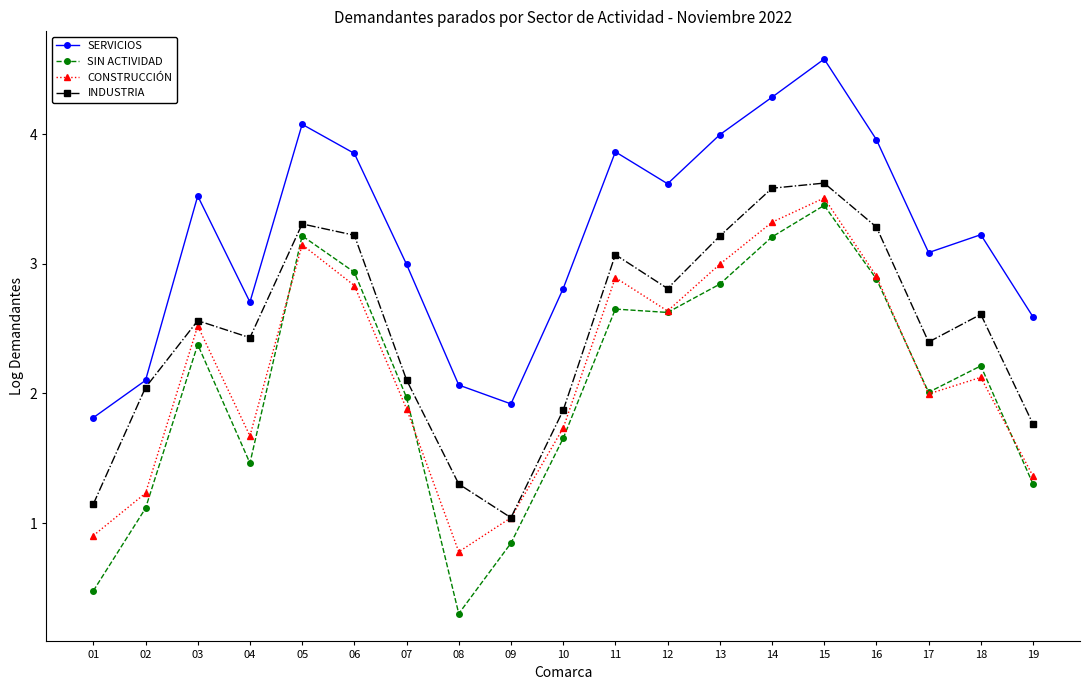

What is the greatest value displayed?

4.6